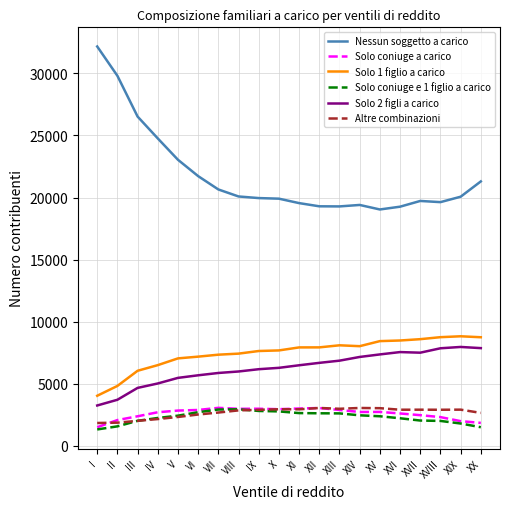

What is the greatest value displayed?

32170